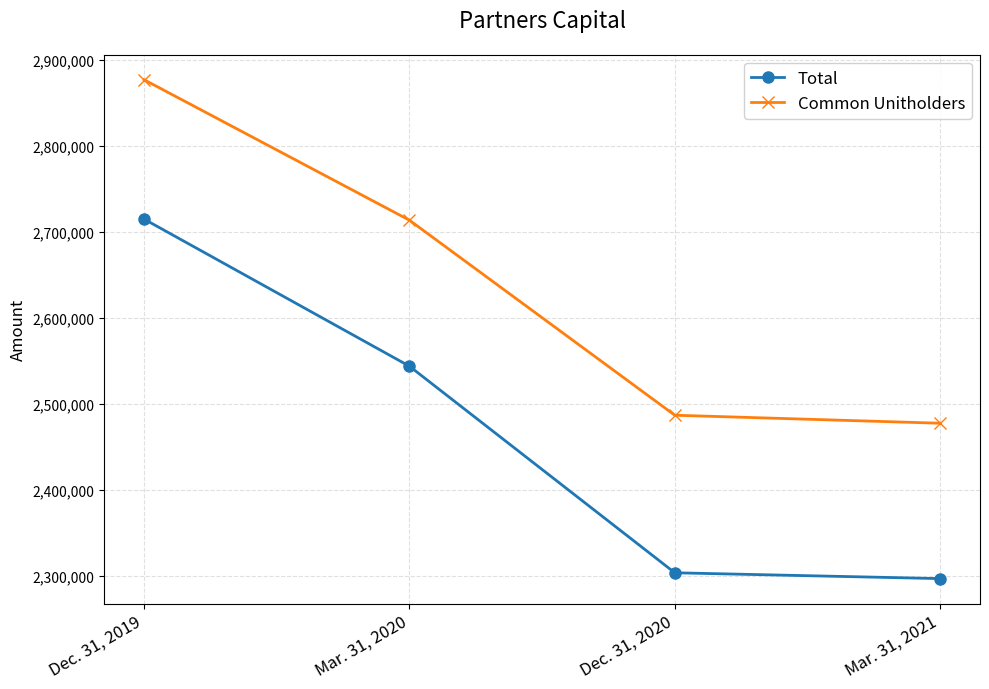

True or false: Total has more than 2 interior local peaks.

False